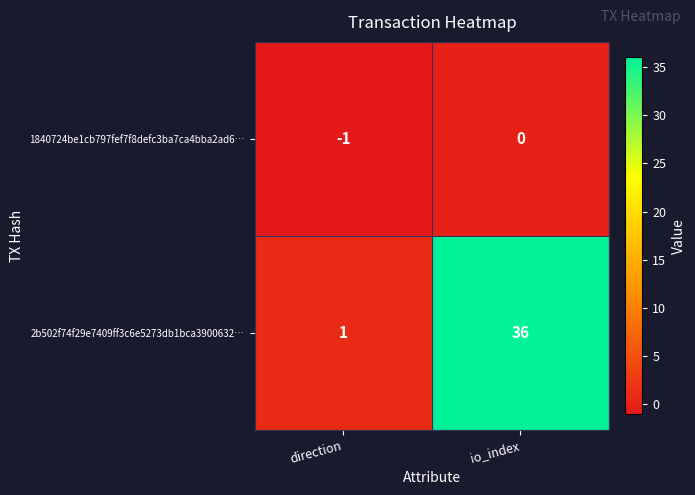

Which series changed the most between direction and io_index?

2b502f74f29e7409ff3c6e5273db1bca3900632…